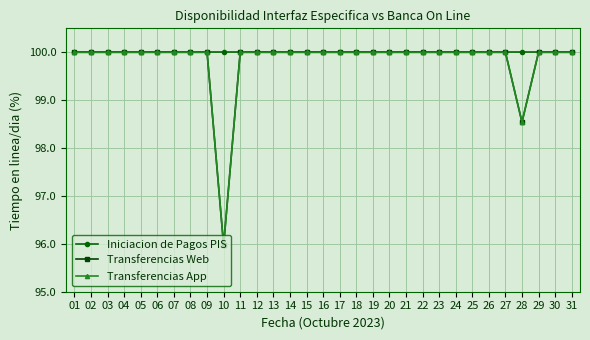

What is the maximum value for Transferencias Web?

100.0